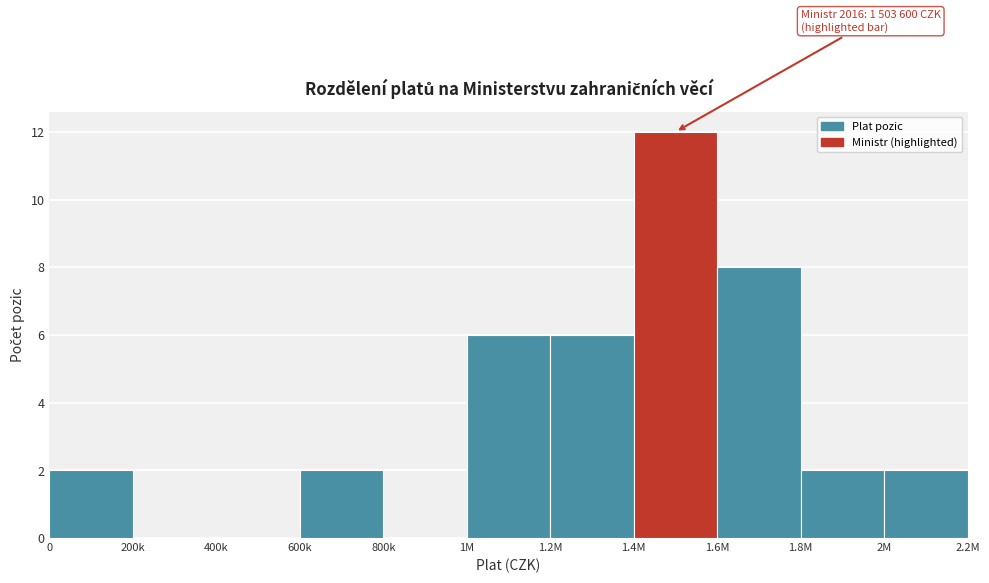

Reading right to left, list all the values displayed in this chart.

2M=2	1.8M=2	1.6M=8	1.4M=12	1.2M=6	1M=6	800k=0	600k=2	400k=0	200k=0	0=2